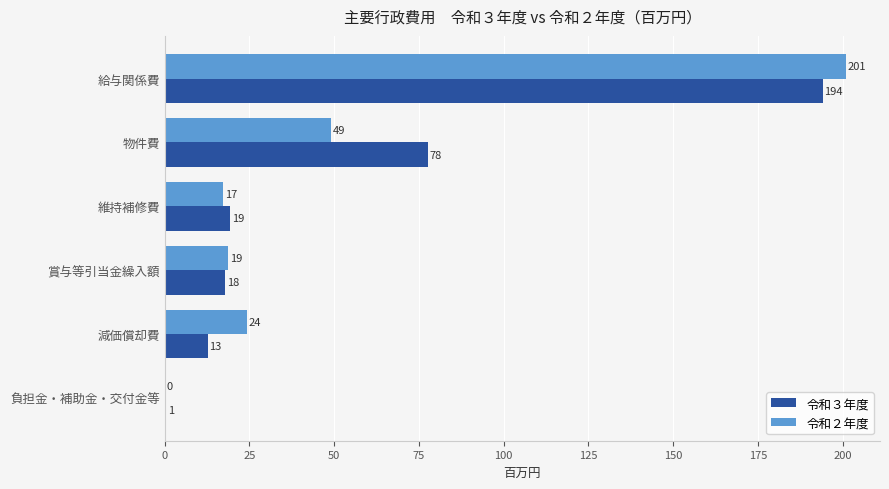

Which series has the largest range (max minus min)?

令和２年度